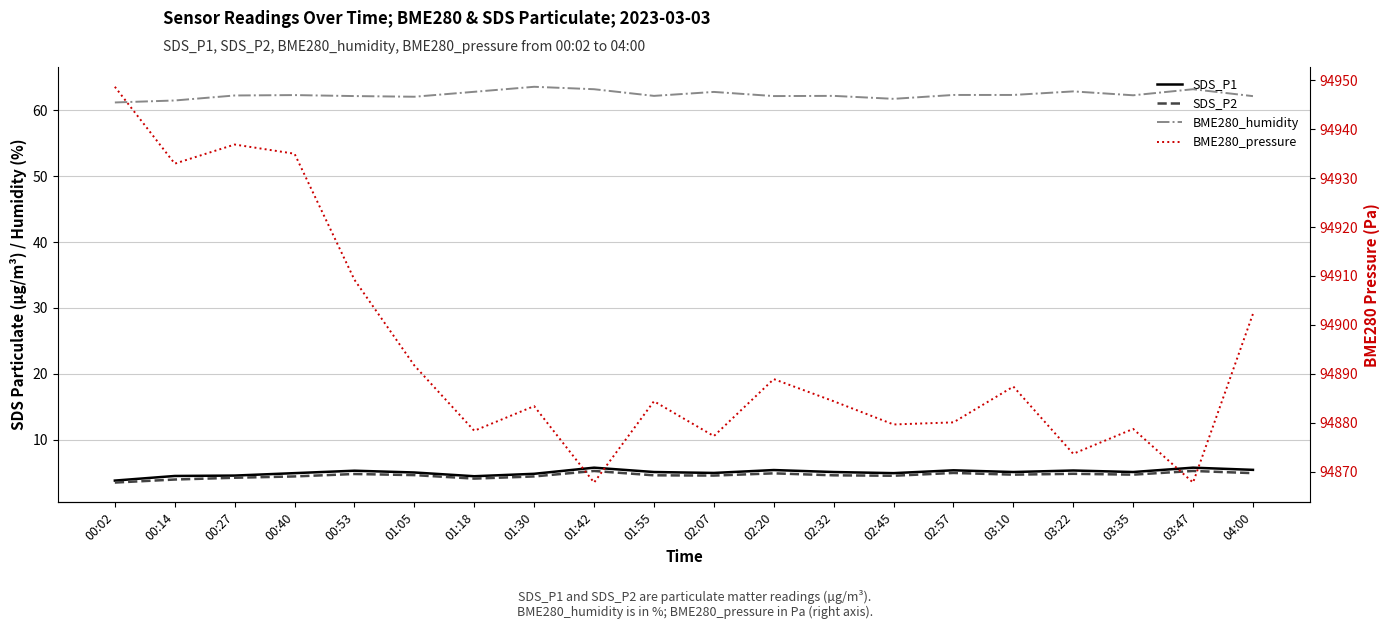

At 00:27, list the series in order from smallest to largest.

SDS_P2, SDS_P1, BME280_humidity, BME280_pressure